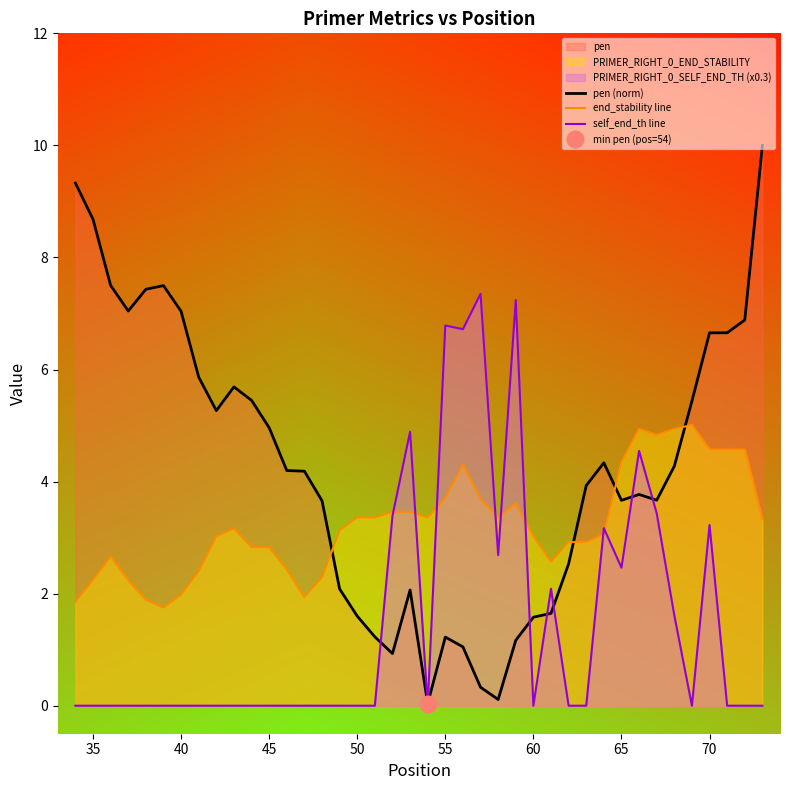

Which series has the largest total across all categories?

pen (norm)